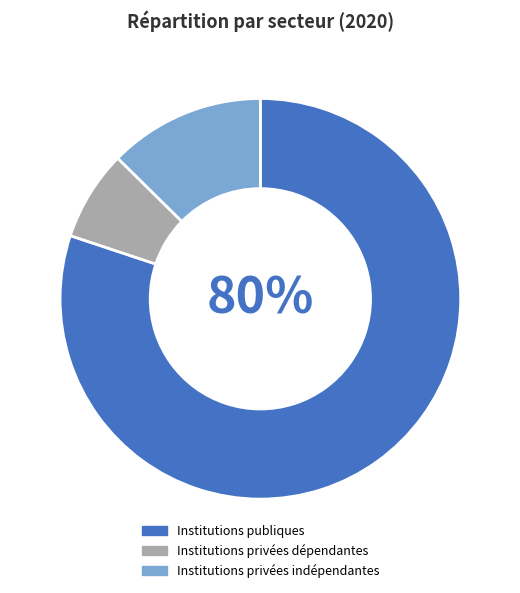

To the nearest percent, what percentage of the pie is Institutions publiques?

80%